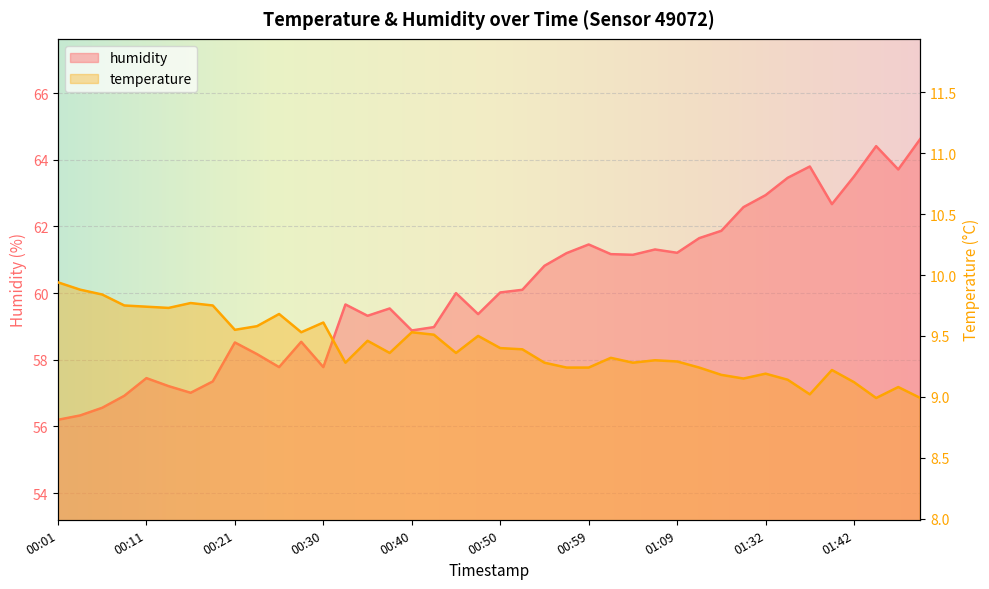

What is the sum of the temperature values at 00:40 and 00:13?

19.3